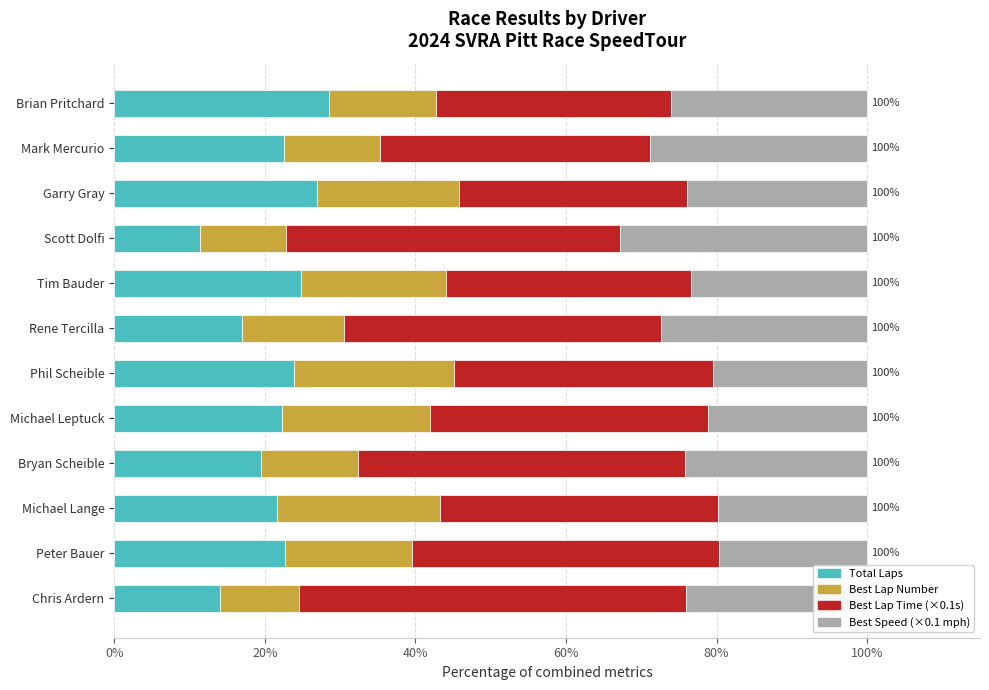

Read the Total Laps value at Peter Bauer.

22.6